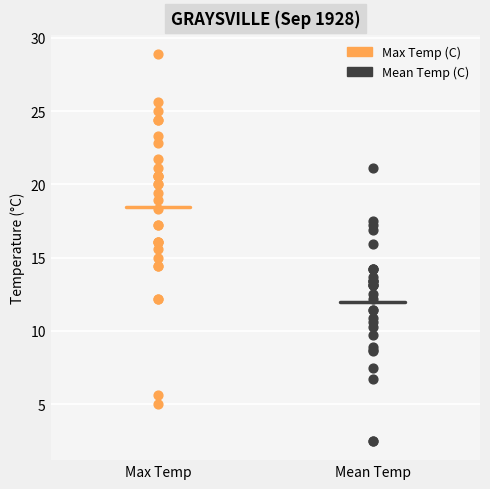

Which series has the widest spread of Y values?

Max Temp (C)